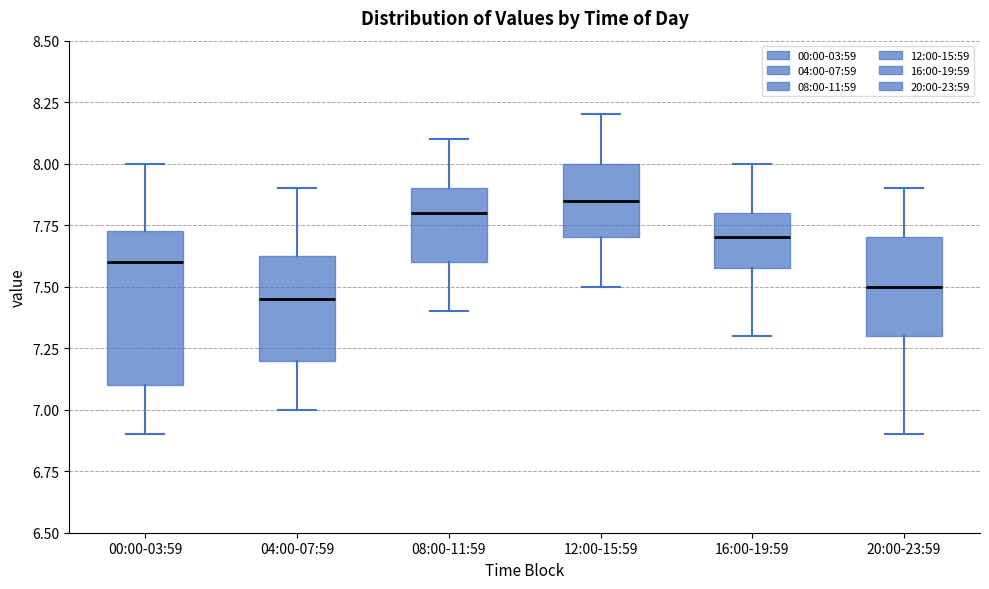

Which box is the tallest, from its lower edge to its upper edge?

00:00-03:59